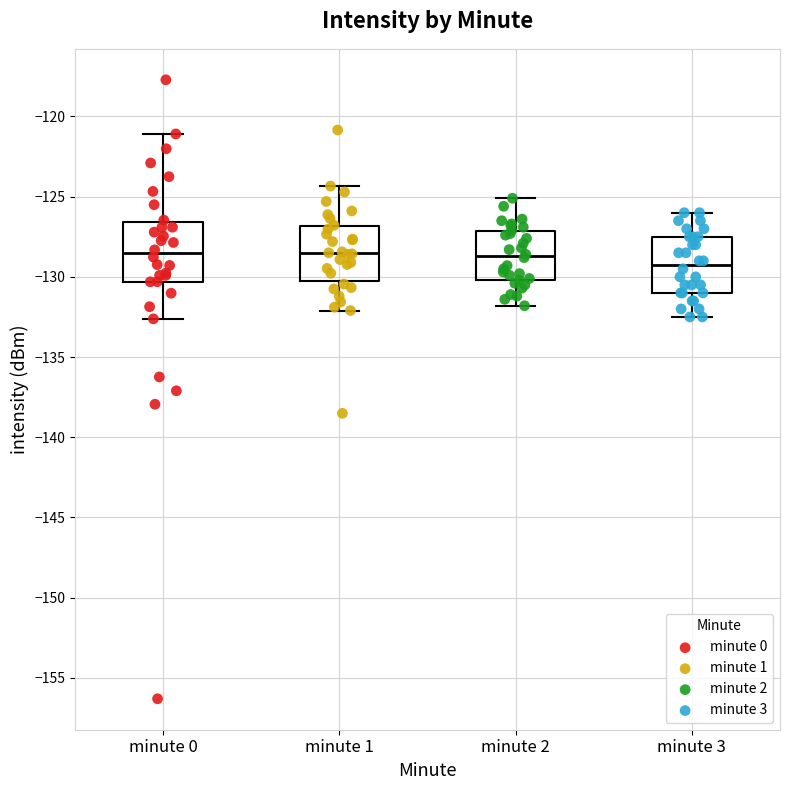

Where does the lower whisker of the box for minute 1 end on the y-axis? The values are not printed on the chart, so give them approximately, as read against the axis.

-132.0